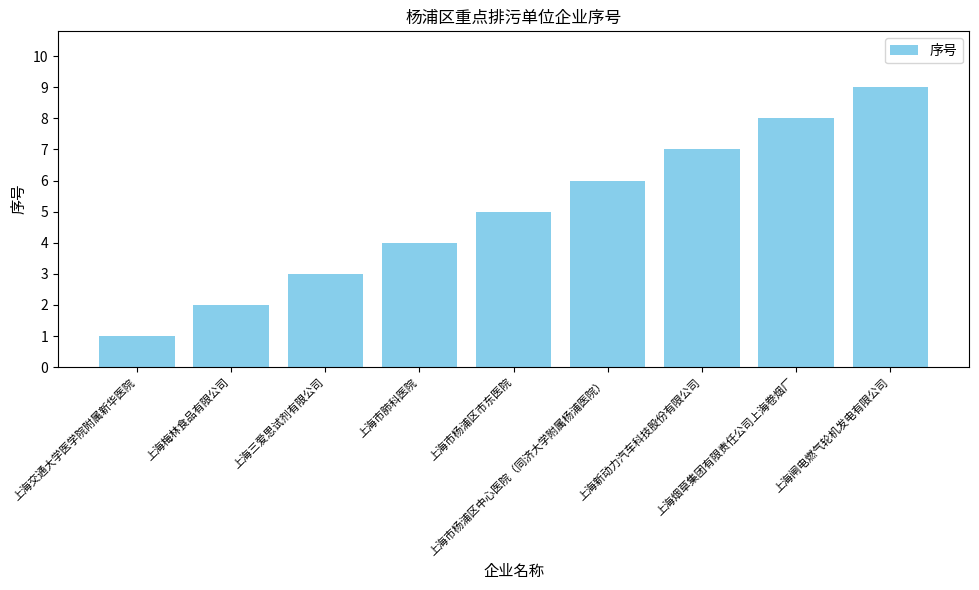

What is the sum of the values at 上海市杨浦区市东医院 and 上海市肺科医院?

9